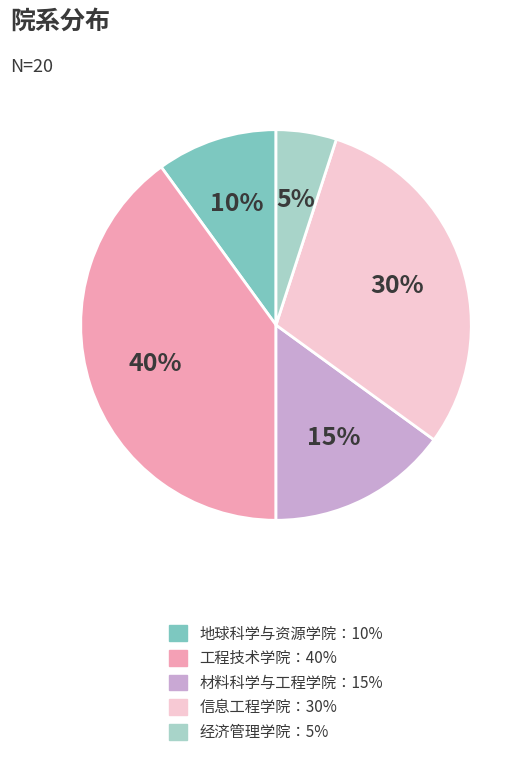

To the nearest percent, what is the difference between the largest and smallest slice percentages?

35%